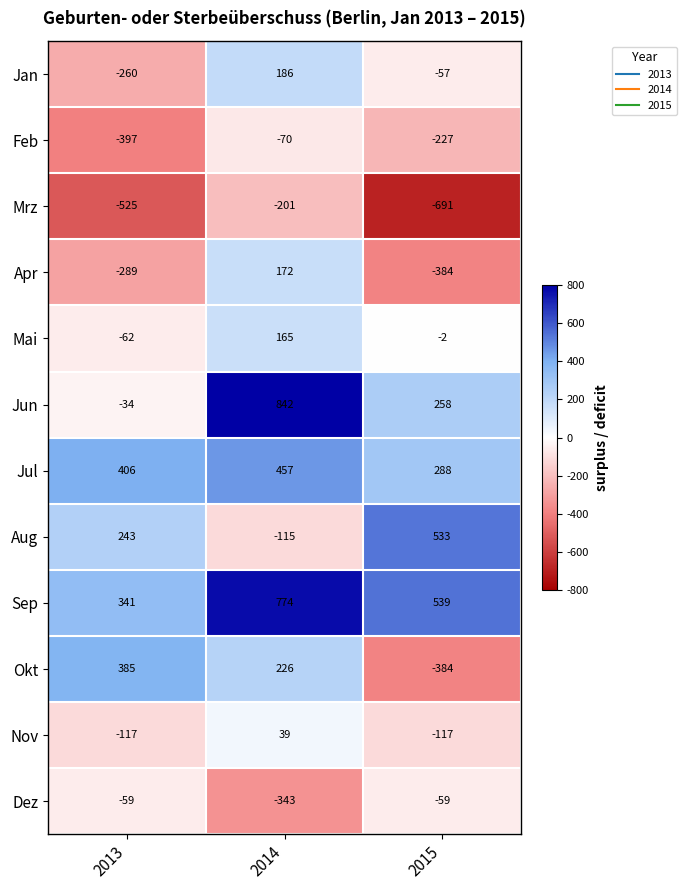

At which label is Okt closest to 0?

2014